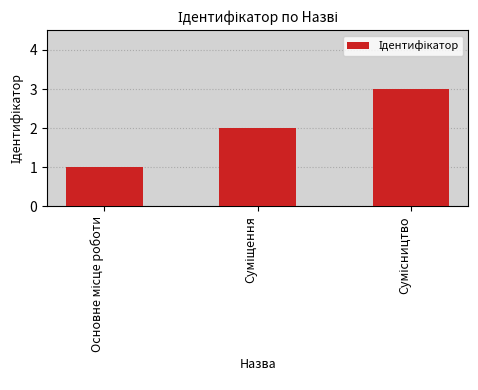

What is the sum of all values?

6